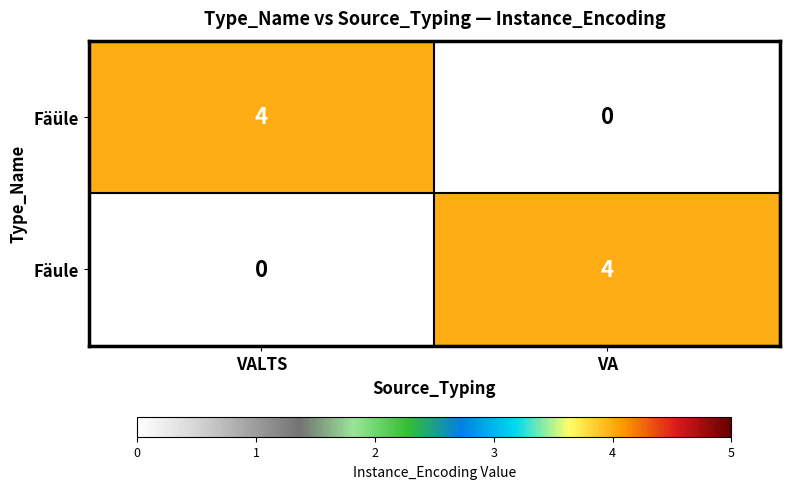

Is it true that Fäule equals -2 at VALTS?

False